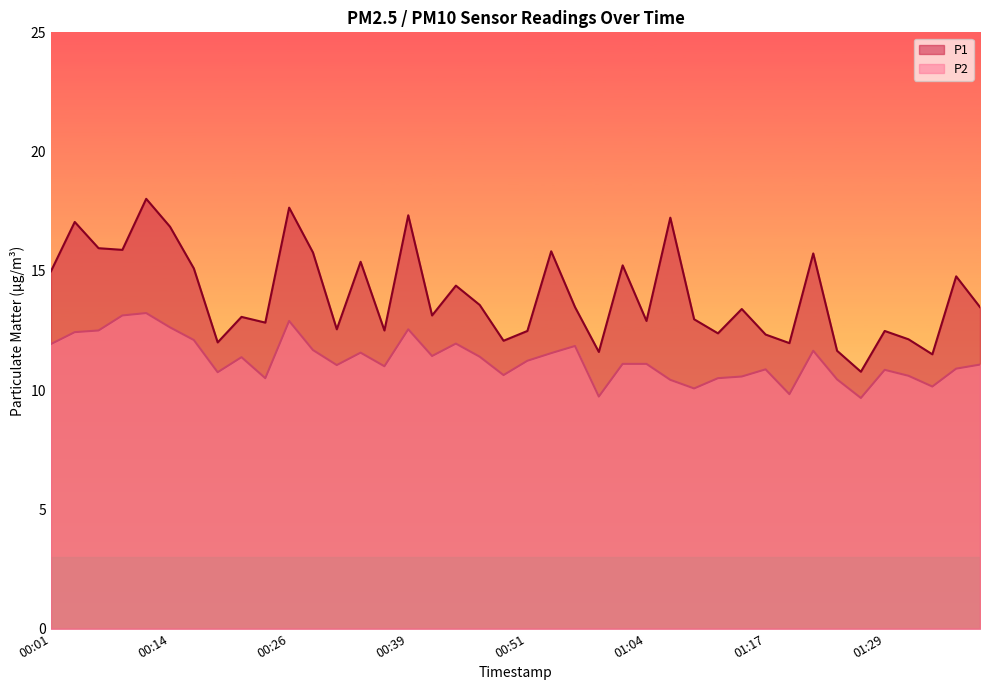

Reading right to left, transcribe all the data shown in this chart.

P1: 13.5	14.8	11.5	12.1	12.5	10.8	11.7	15.7	12.0	12.3	13.4	12.4	13.0	17.2	12.9	15.2	11.6	13.5	15.8	12.5	12.1	13.6	14.4	13.1	17.3	12.5	15.4	12.6	15.8	17.6	12.8	13.1	12.0	15.1	16.9	18.0	15.9	15.9	17.1	15.0
P2: 11.1	10.9	10.2	10.6	10.8	9.7	10.4	11.7	9.8	10.9	10.6	10.5	10.1	10.4	11.1	11.1	9.7	11.8	11.6	11.2	10.6	11.4	11.9	11.4	12.6	11.0	11.6	11.1	11.7	12.9	10.5	11.4	10.8	12.1	12.6	13.2	13.1	12.5	12.4	11.9